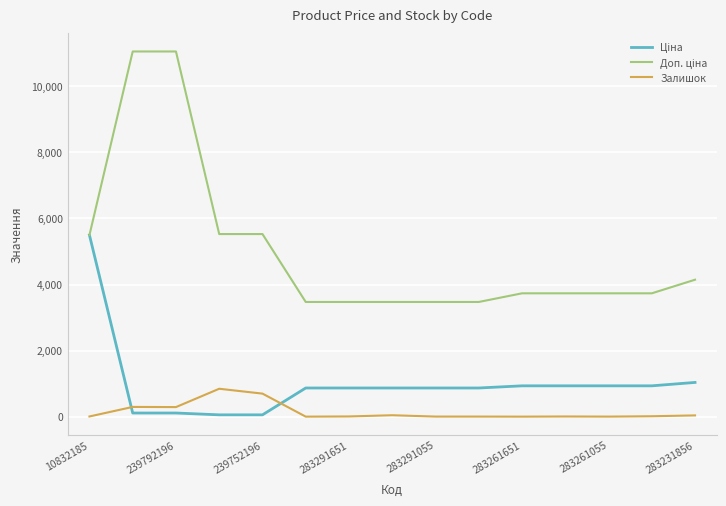

Does the chart have visible grid lines?

Yes